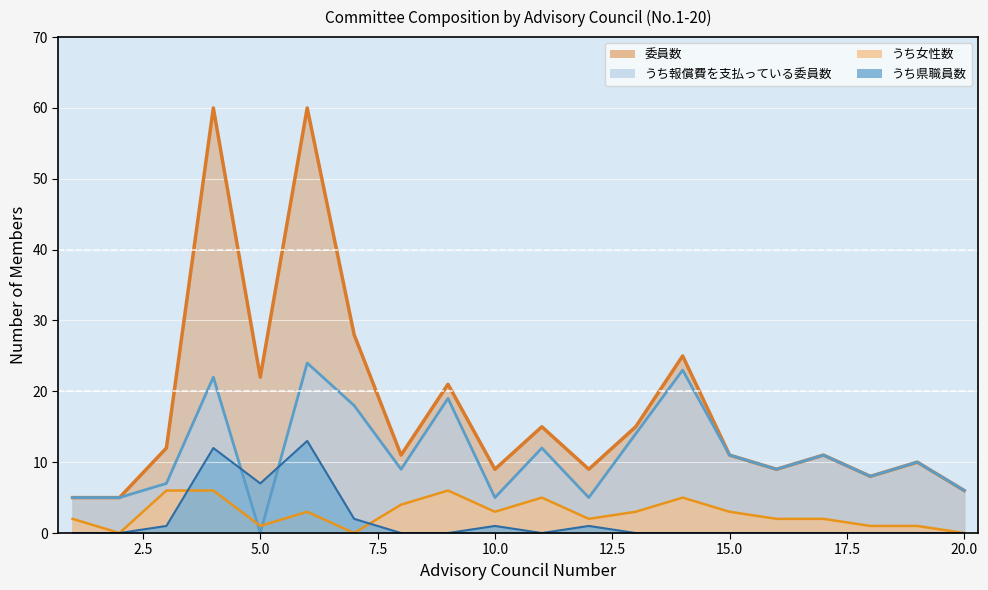

What are all the series names shown in the legend?

委員数, うち女性数, うち報償費を支払っている委員数, うち県職員数